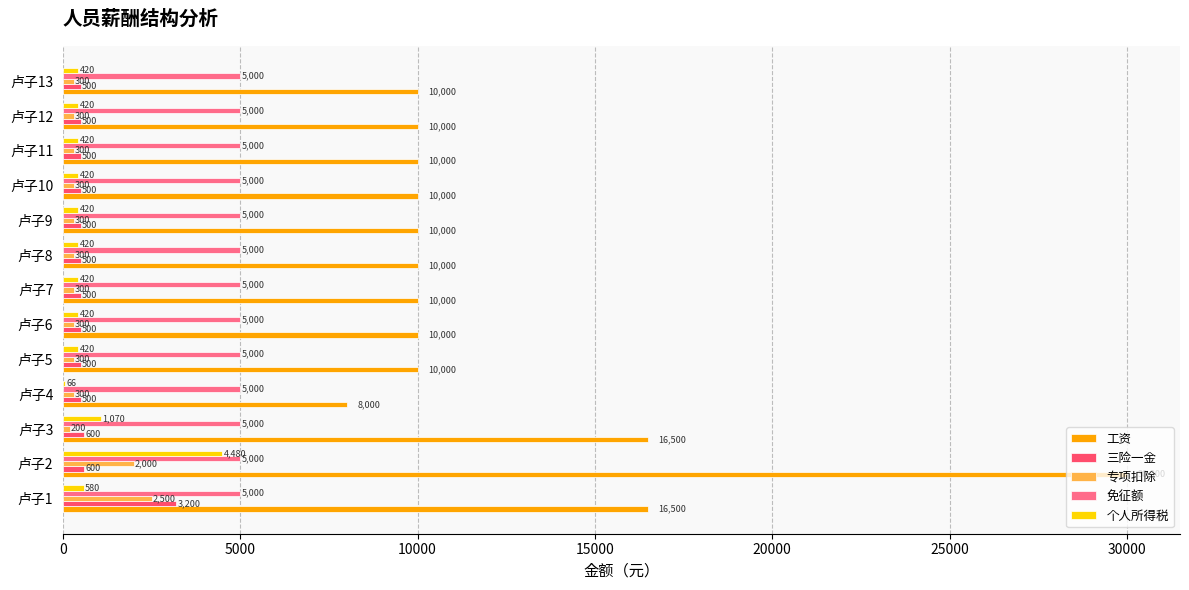

What is the maximum value for 专项扣除?

2500